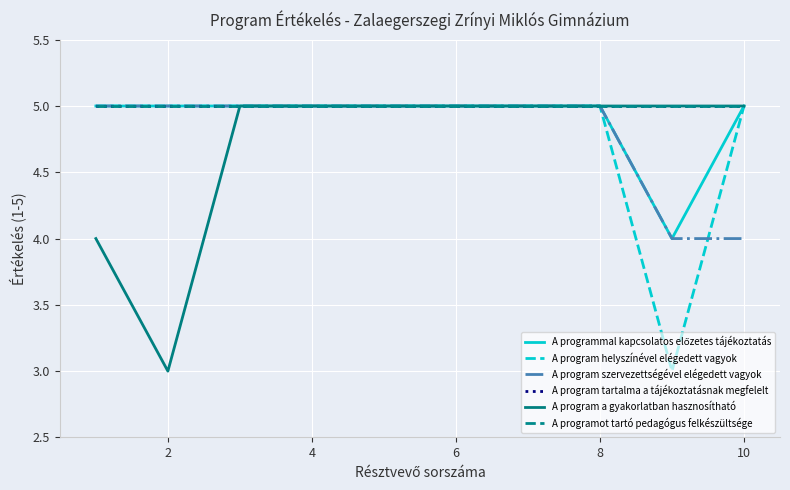

Is this an area chart (filled region under the line)?

No